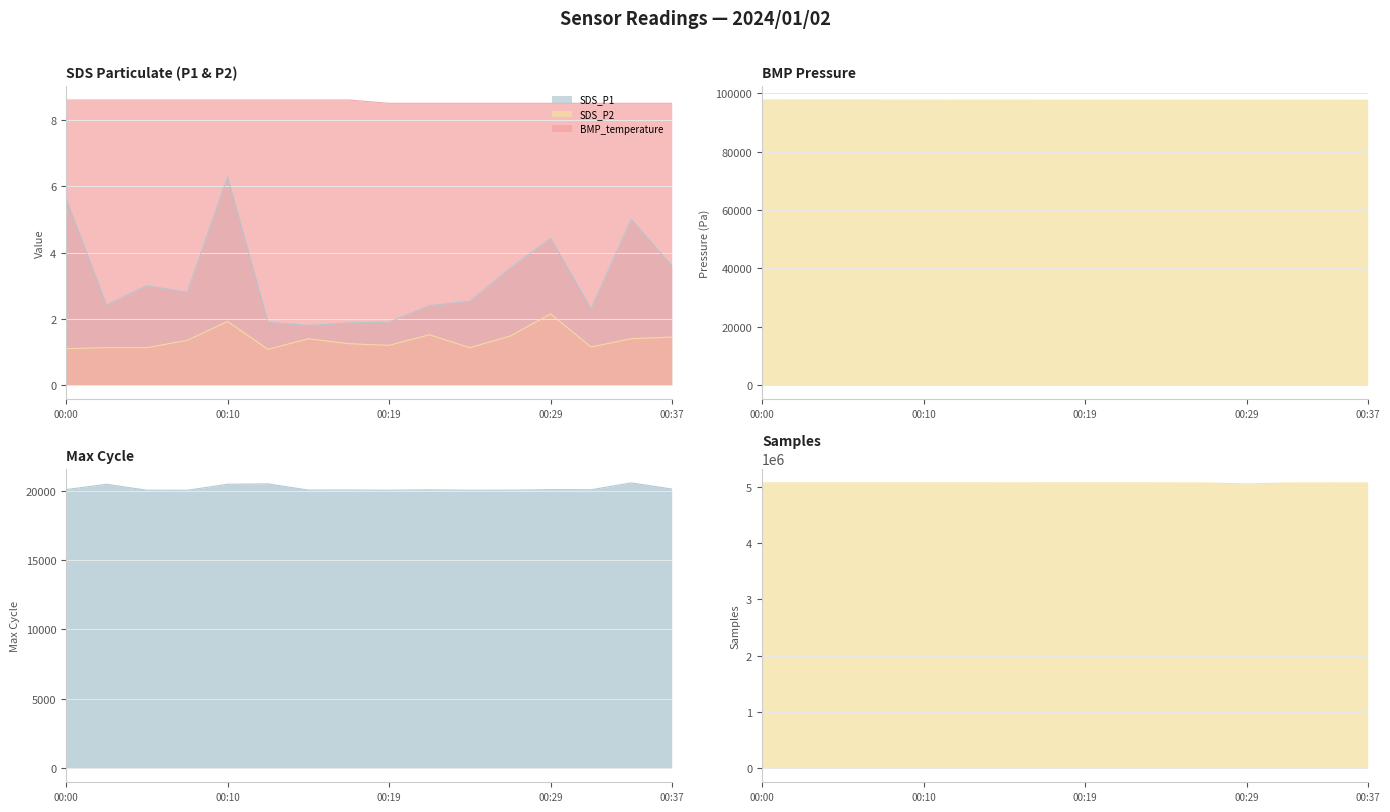

What is the difference between the second highest and second lowest values in the SDS_P2 series?

0.8